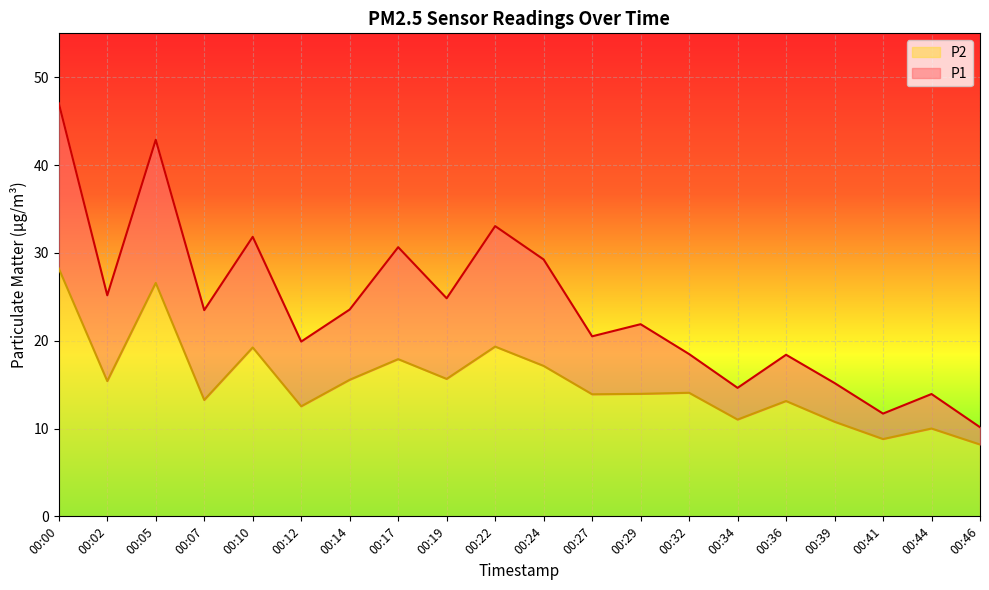

True or false: P1 and P2 cross at least once.

False